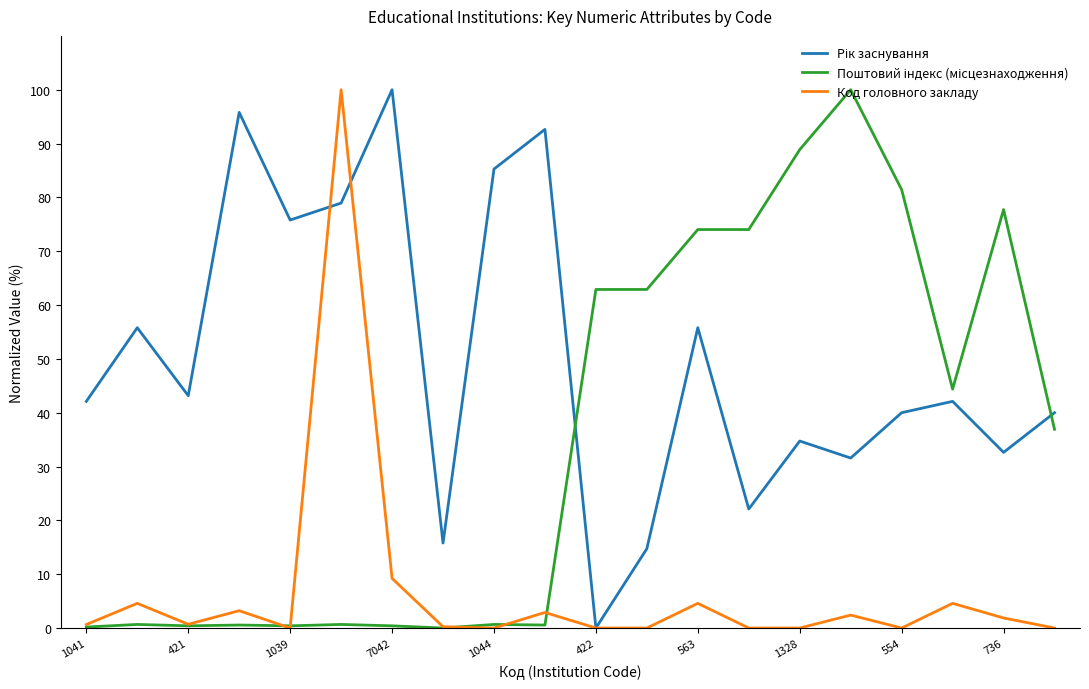

Is this an area chart (filled region under the line)?

No